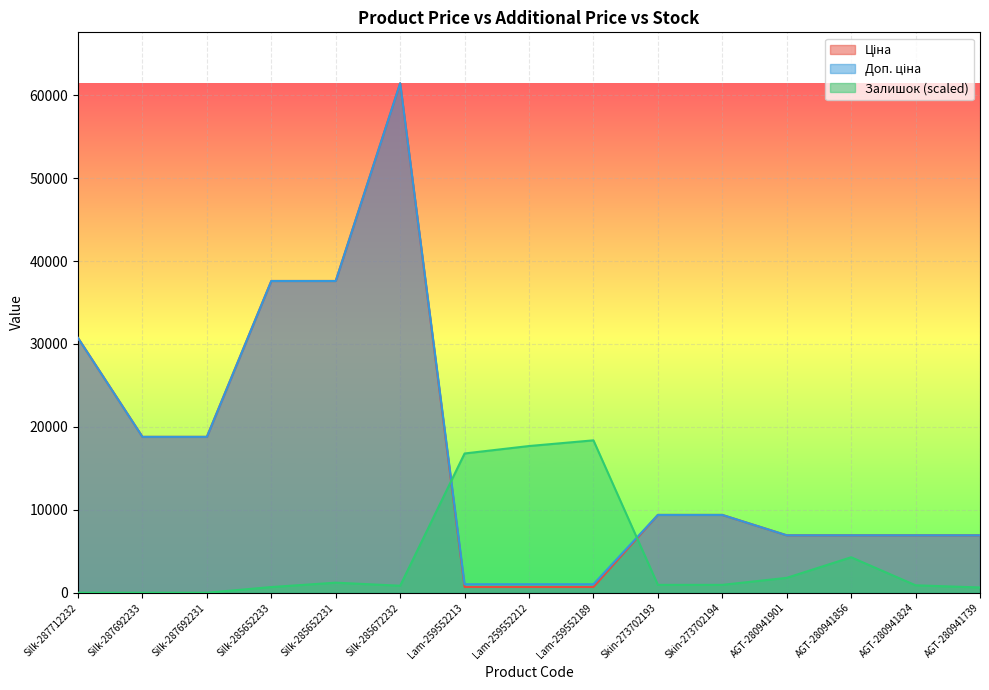

What position from the left is Lam-259552213?

7